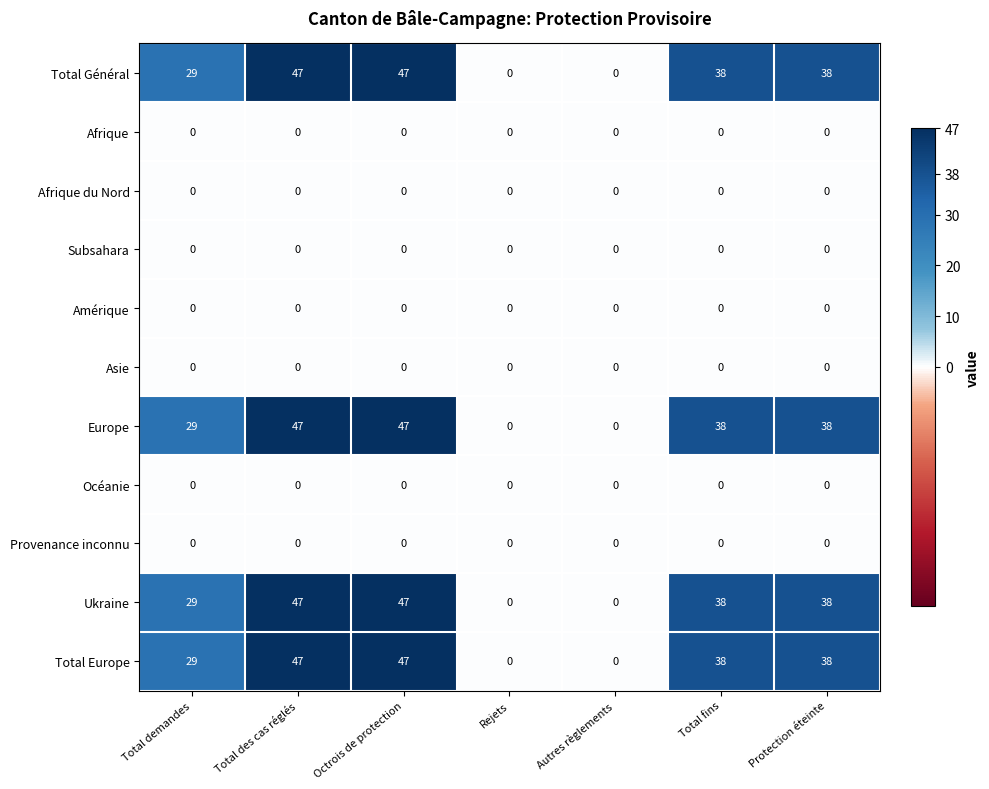

The value of Europe at Autres règlements is 0. True or false?

True